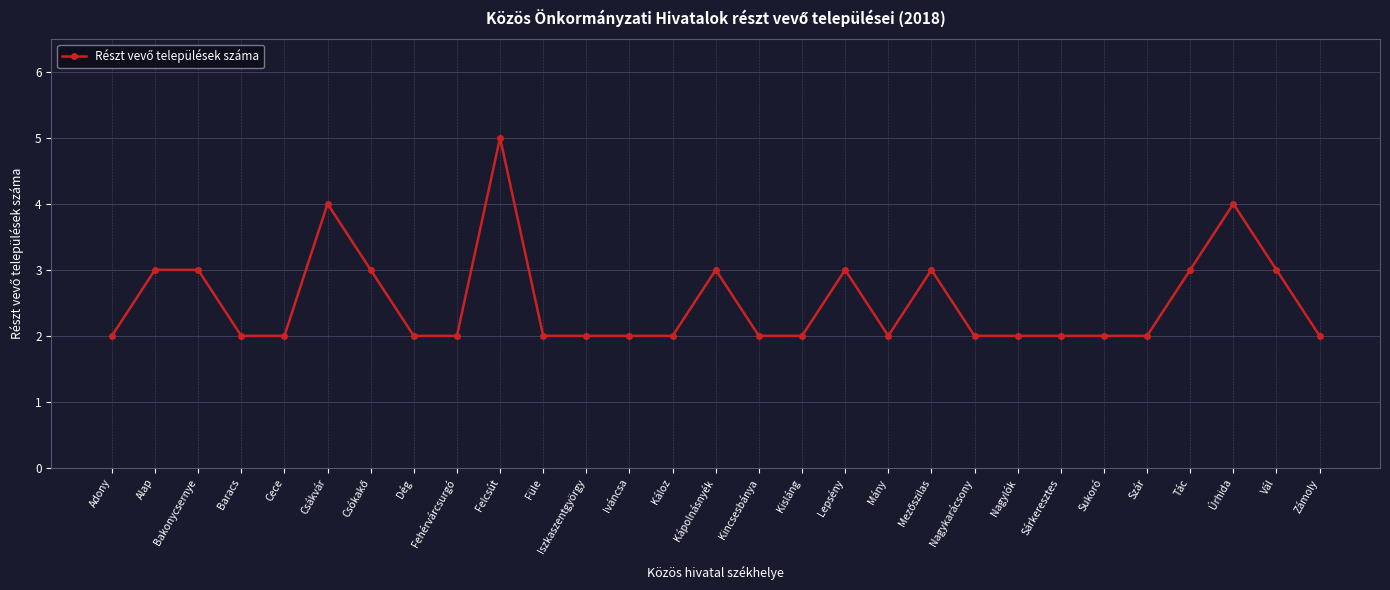

The value at Sárkeresztes is 2. True or false?

True